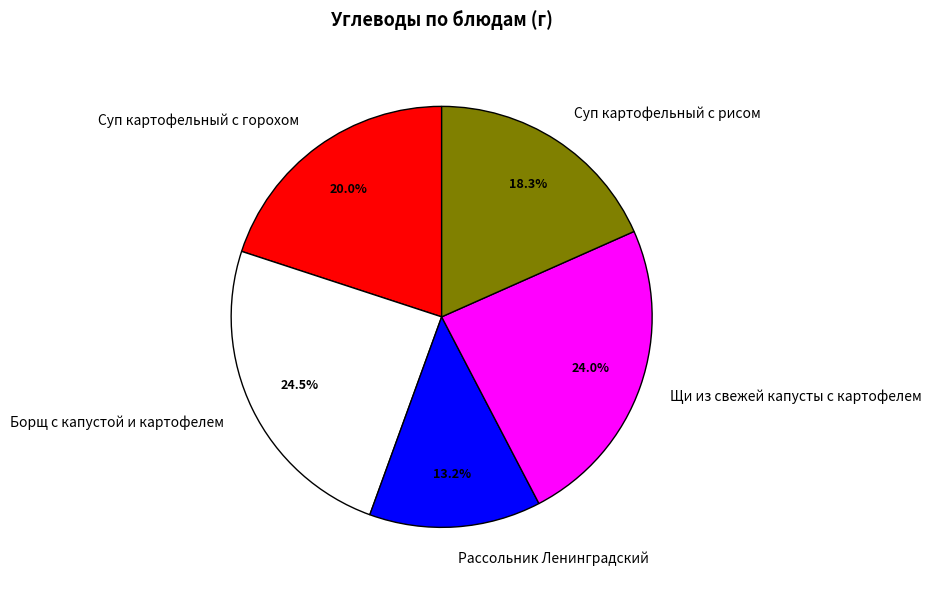

What is the ratio of the value at Суп картофельный с горохом to the value at Щи из свежей капусты с картофелем?

0.8